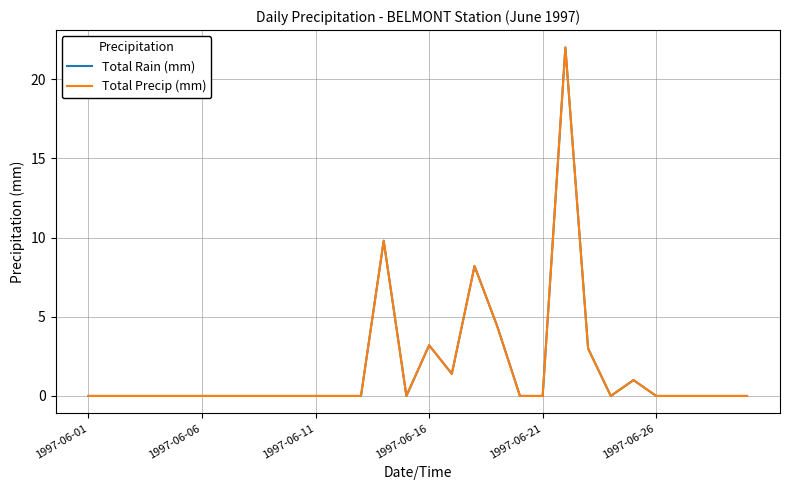

Does the chart display data point markers on the line(s)?

No